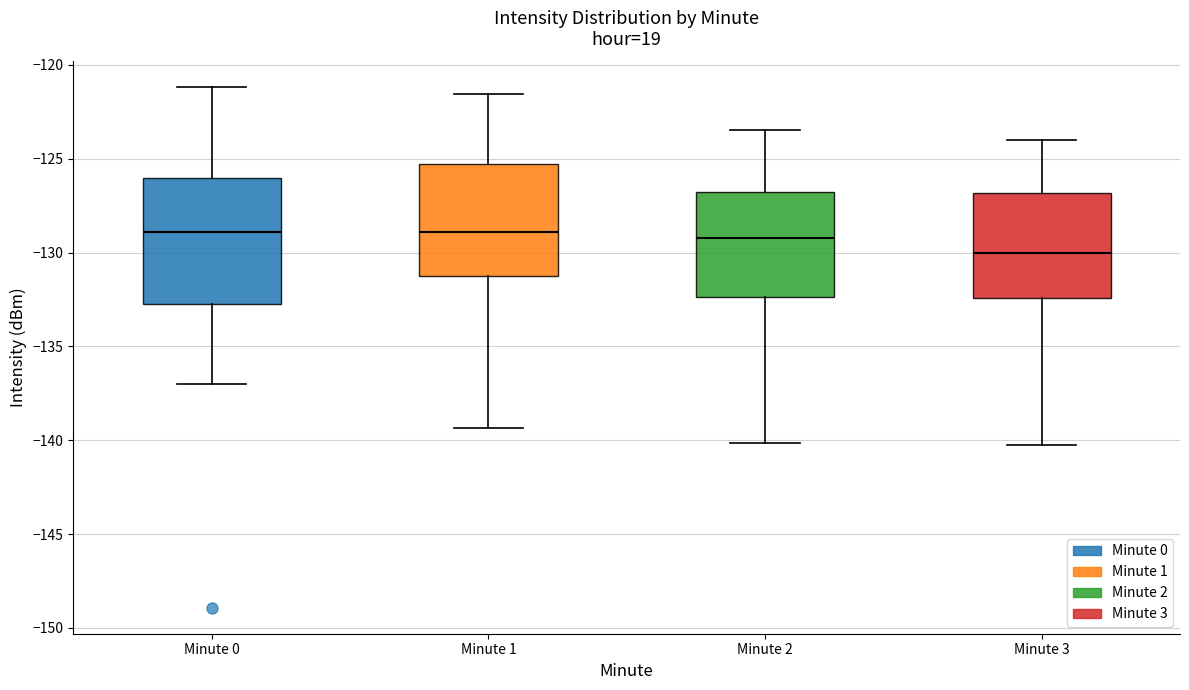

Where does the median line of the box for Minute 3 sit on the y-axis? The values are not printed on the chart, so give them approximately, as read against the axis.

-130.0